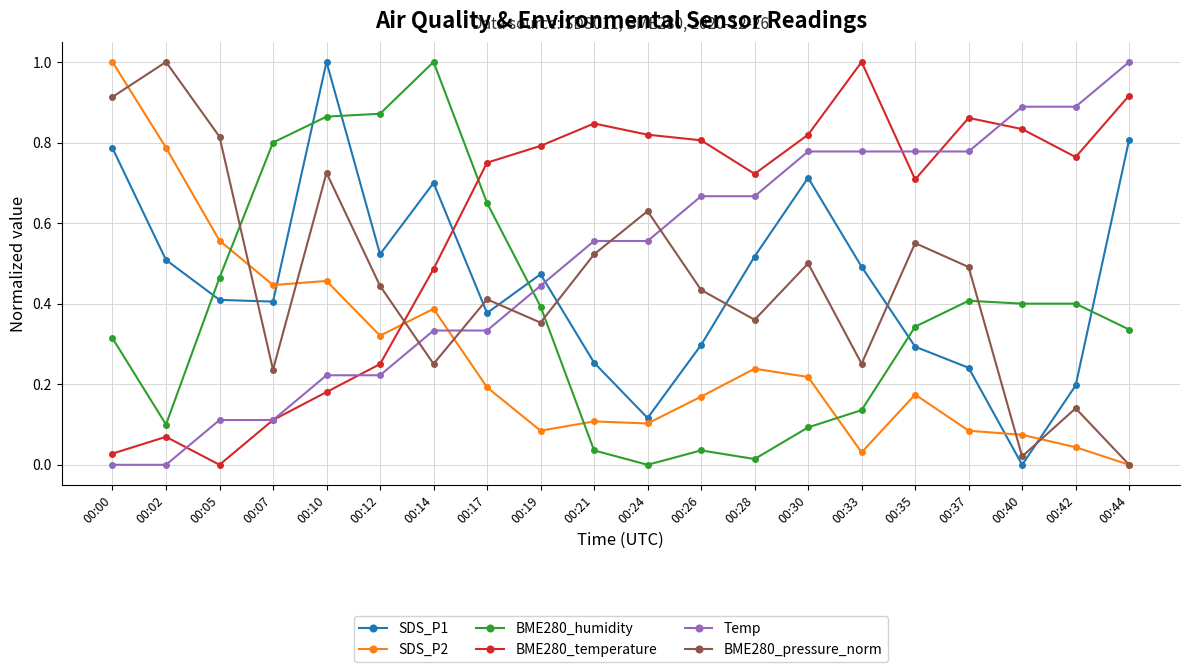

At which category is the sum across all series the highest?

00:10